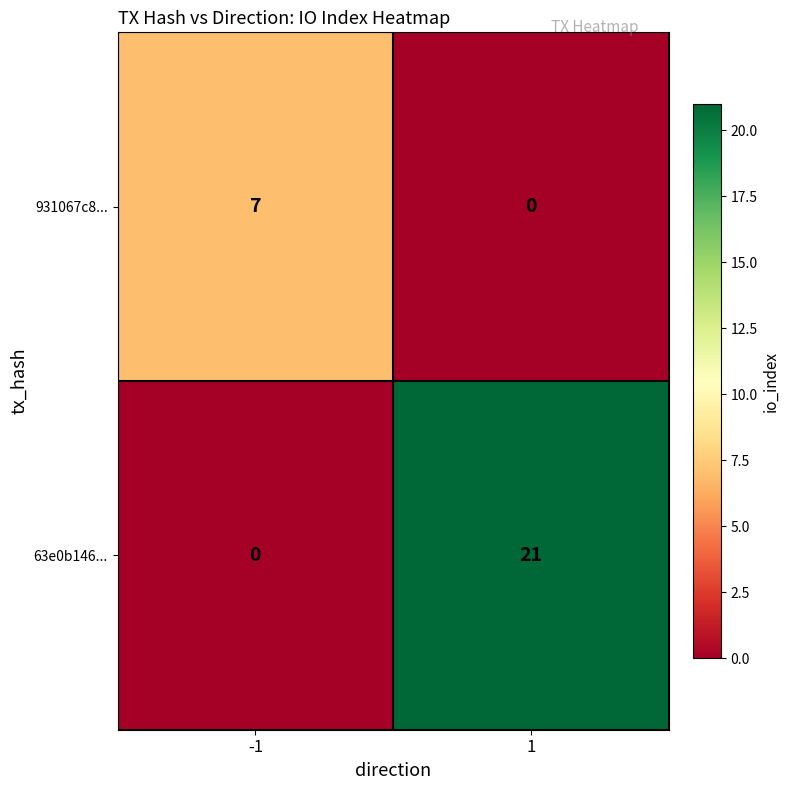

What is the maximum value for 931067c8...?

7